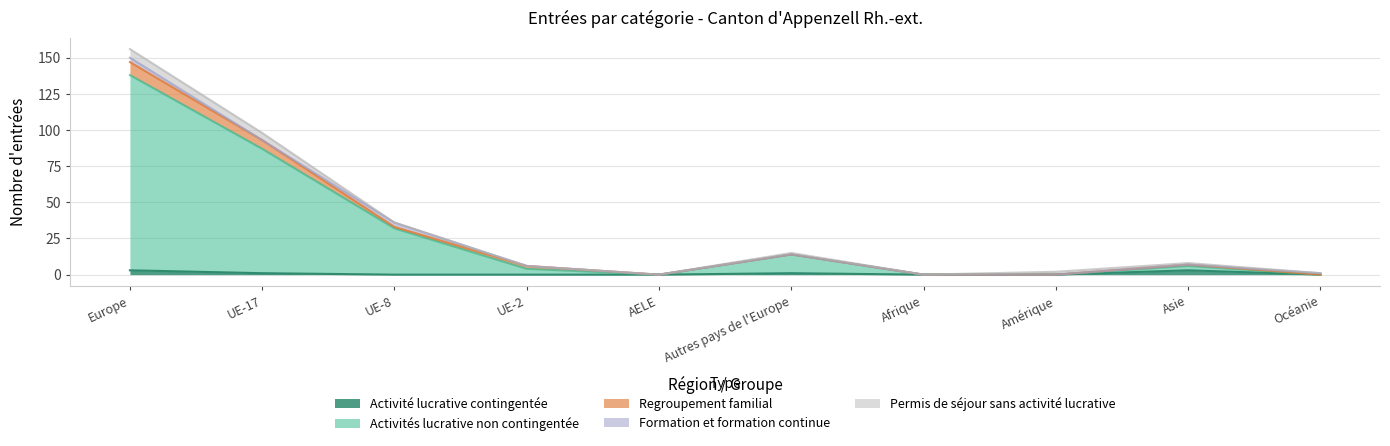

True or false: Permis de séjour sans activité lucrative and Activités lucrative non contingentée cross at least once.

True